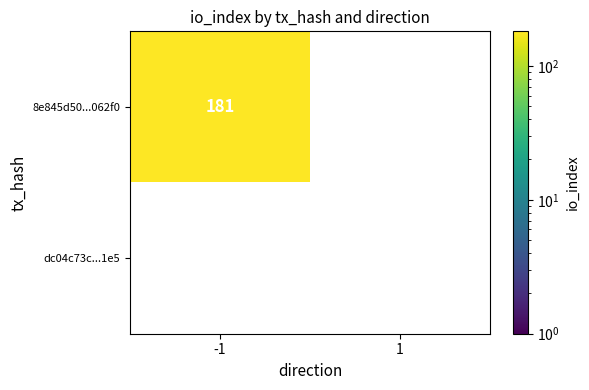

List the series in order of their peak value, highest first.

8e845d50096879af544bcef341959ab5b8062f0, dc04c73c75e92a379edf5d2b2c62bd4eb2451e5